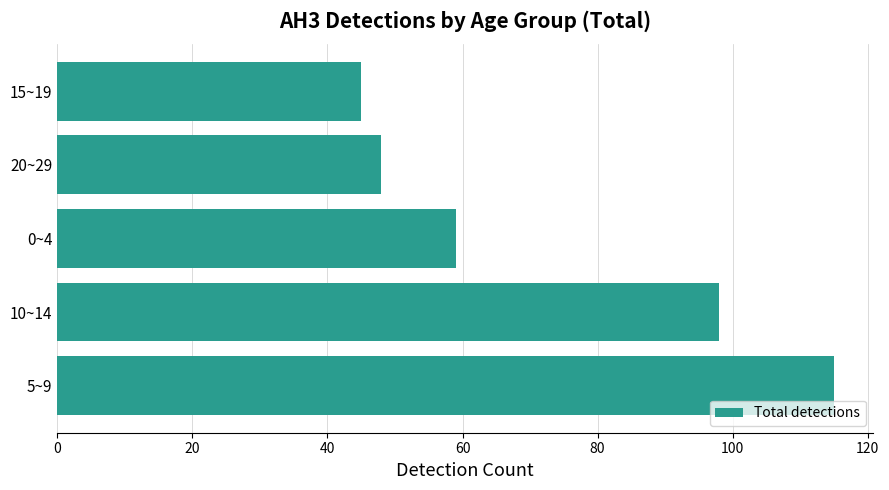

The chart shows a value of 45 at 10~14. True or false?

False